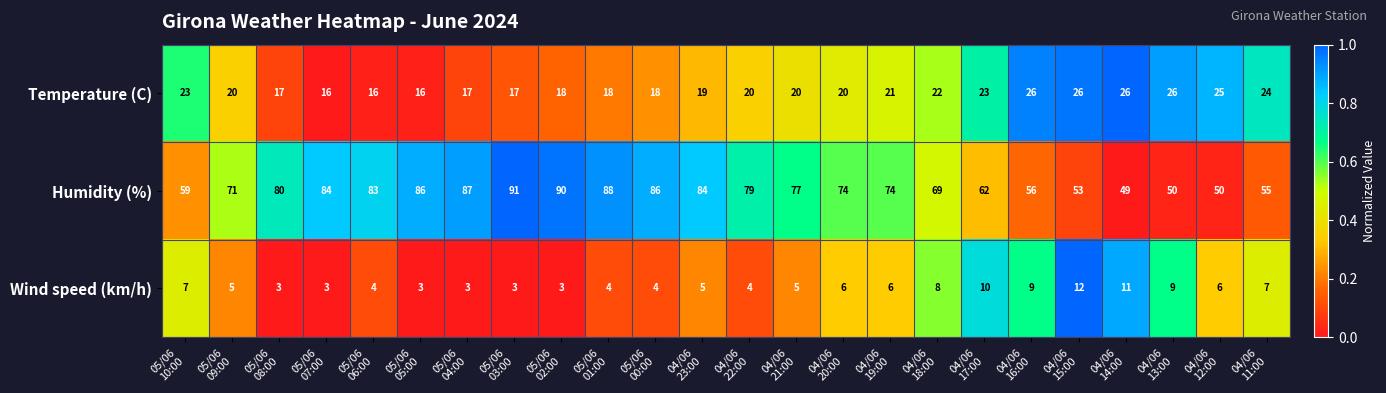

What is the average value of the Temperature (C) series?

21